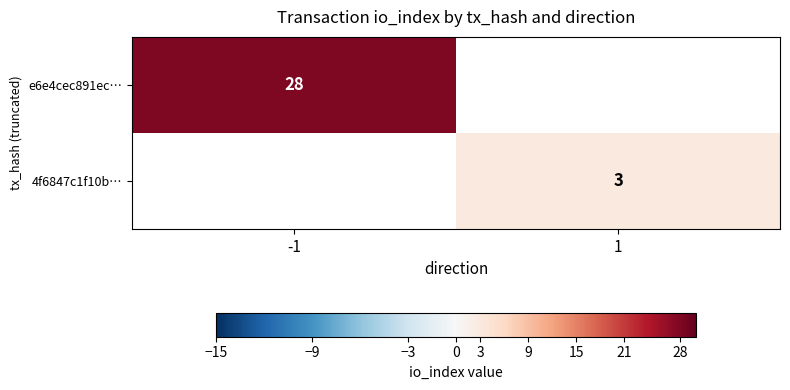

At how many categories does at least one series exceed 25?

1